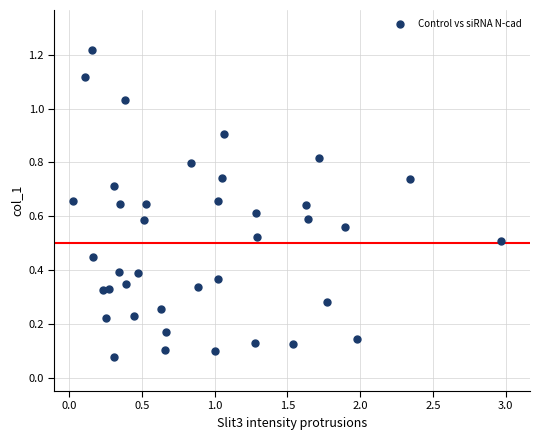

What is the range of X values (max minus min)?

2.9